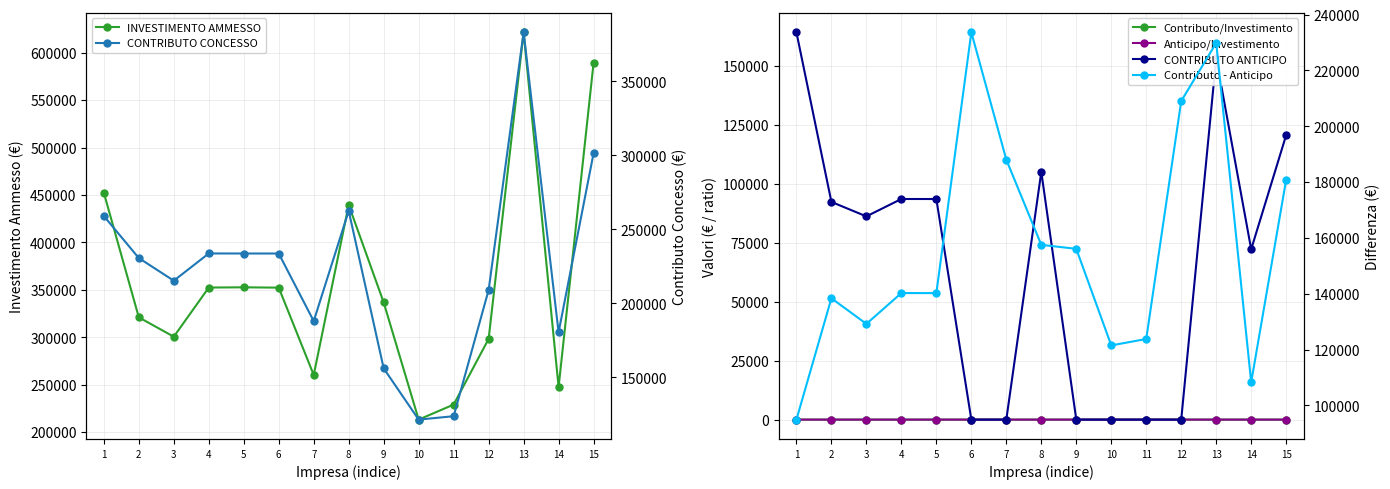

How many values in the INVESTIMENTO AMMESSO series exceed 336712?

8